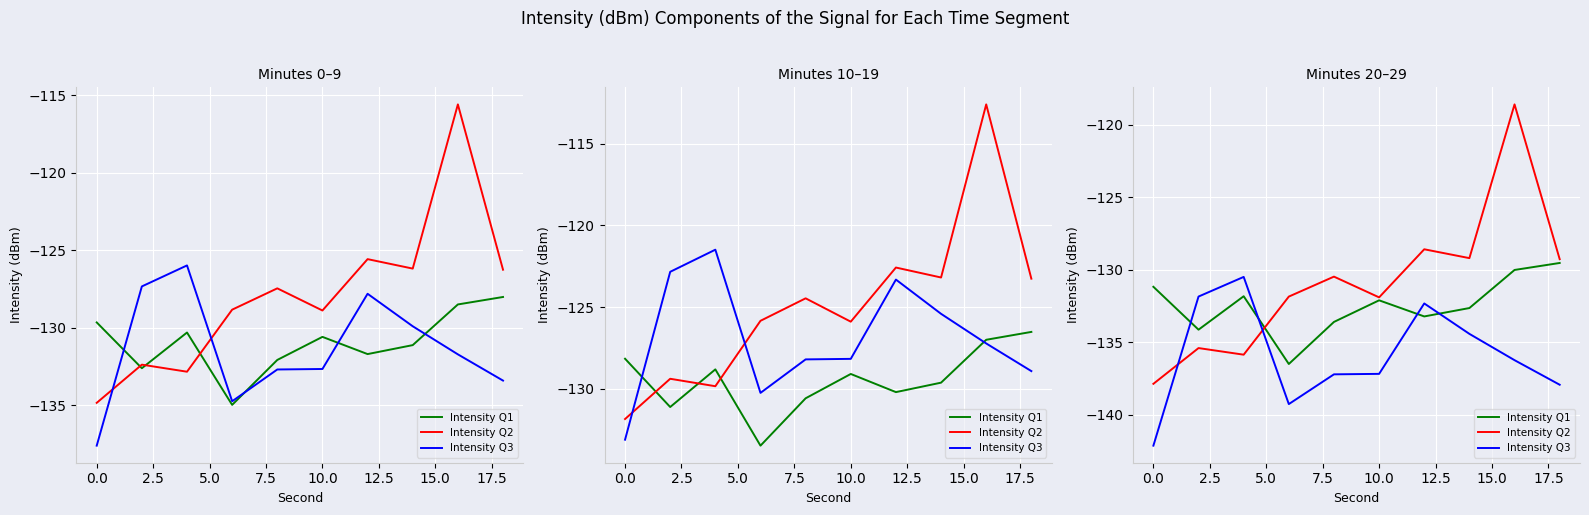

Is the value of Intensity Q2 at 20.0 greater than the value of Intensity Q3 at 5.0?

Yes